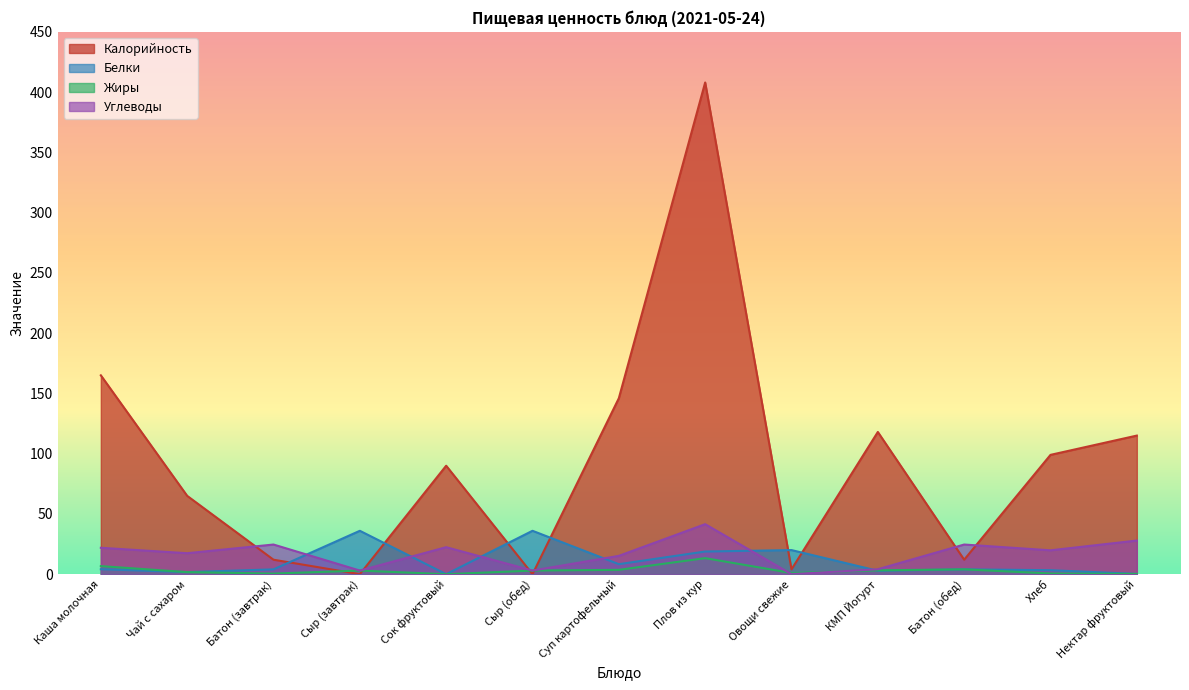

True or false: Калорийность and Углеводы cross at least once.

True